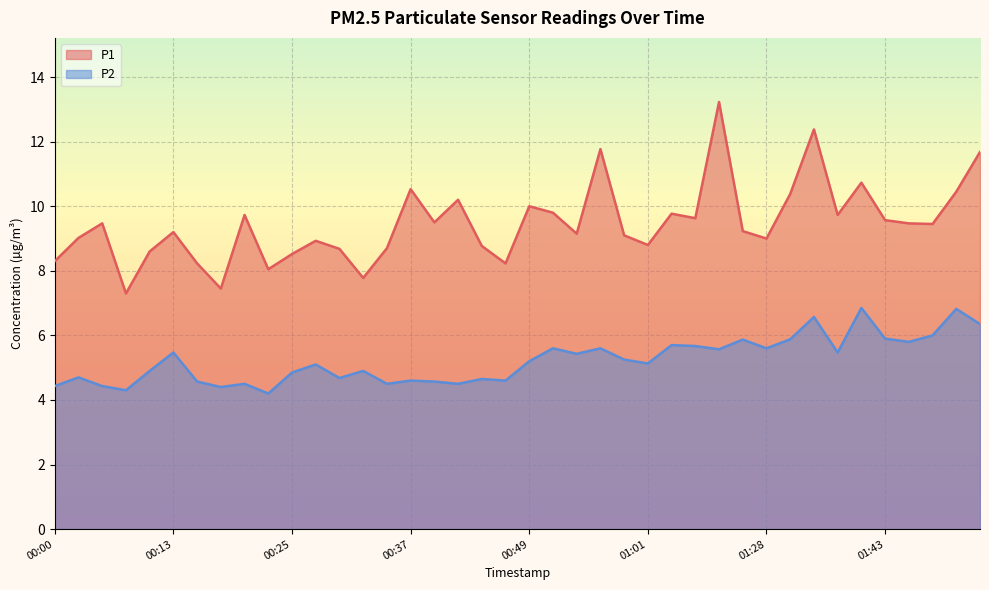

True or false: P1 and P2 cross at least once.

False